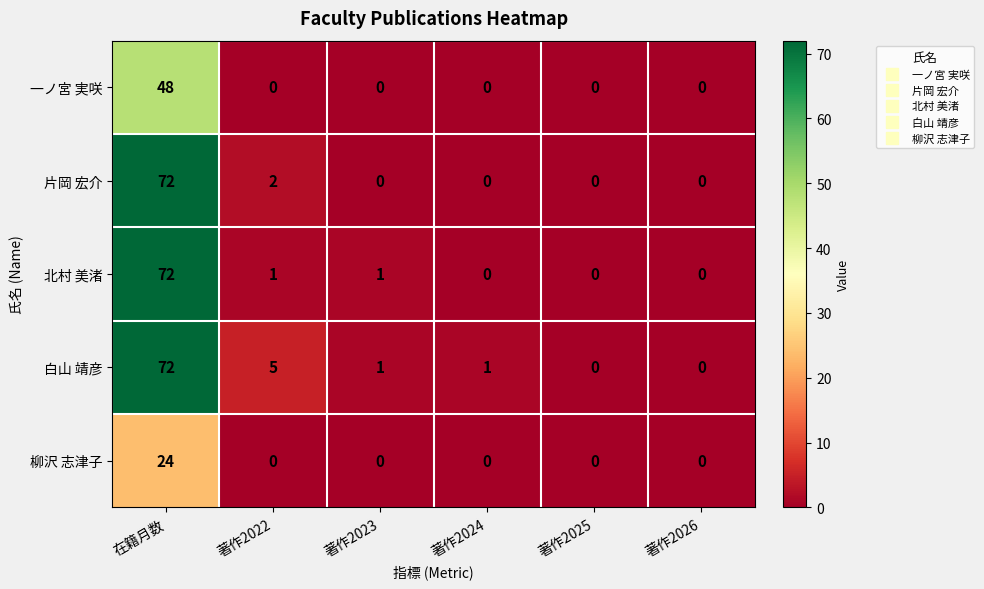

At which label is 白山 靖彦 closest to 36?

著作2022